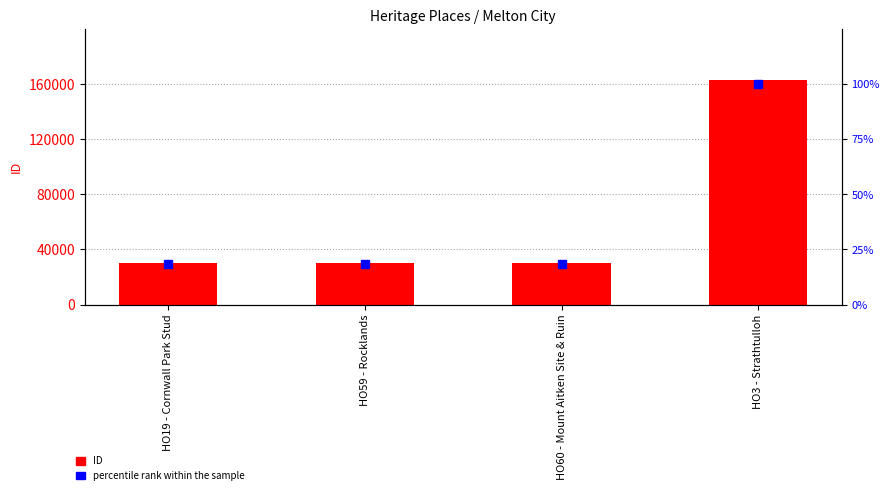

Between HO3 - Strathtulloh and HO59 - Rocklands, which is larger?

HO3 - Strathtulloh